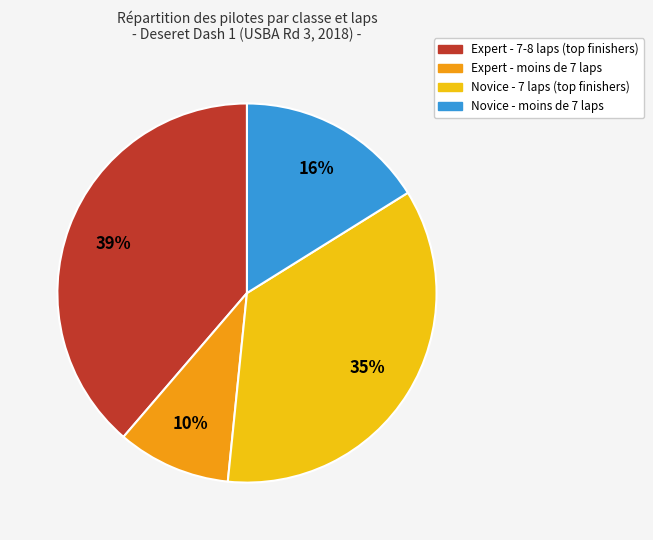

To the nearest percent, what is the average slice percentage?

25%